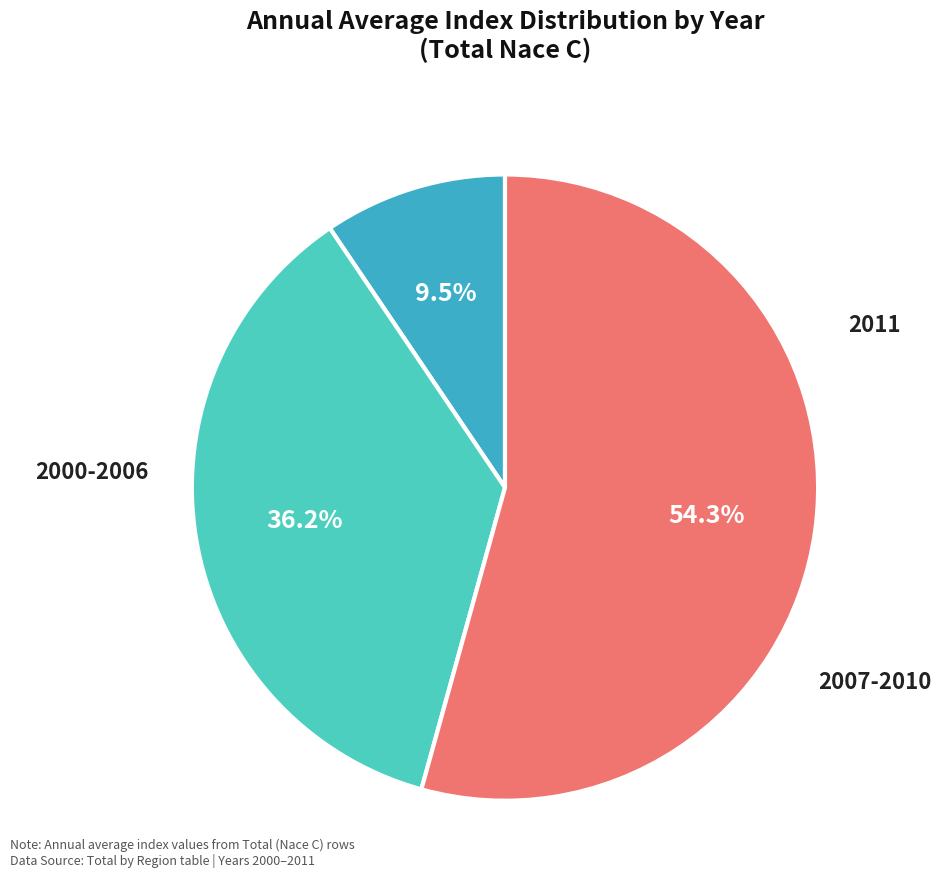

Is it true that 2011 is 9% of the pie?

True